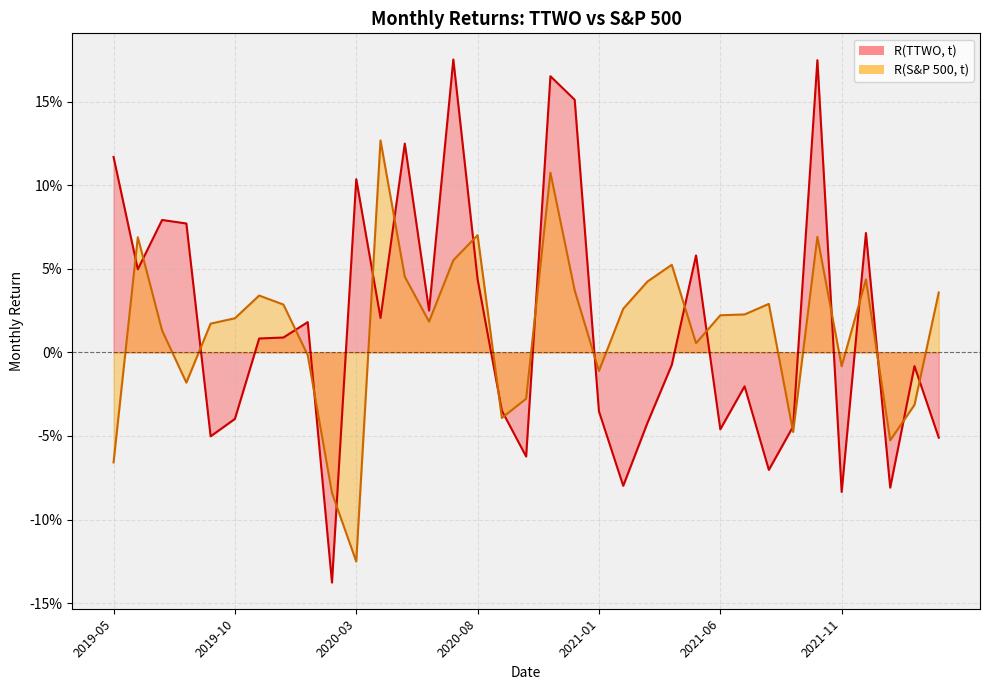

The value of R(TTWO, t) at 2019-07 is 0.0. True or false?

False